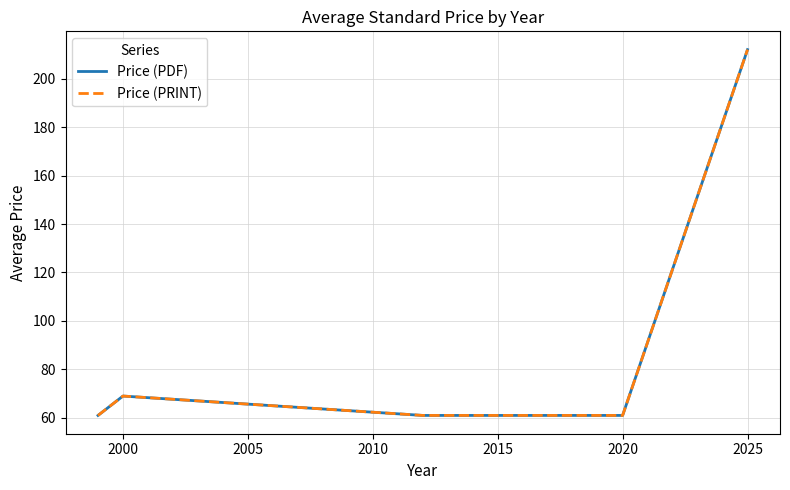

Does the chart display data point markers on the line(s)?

No